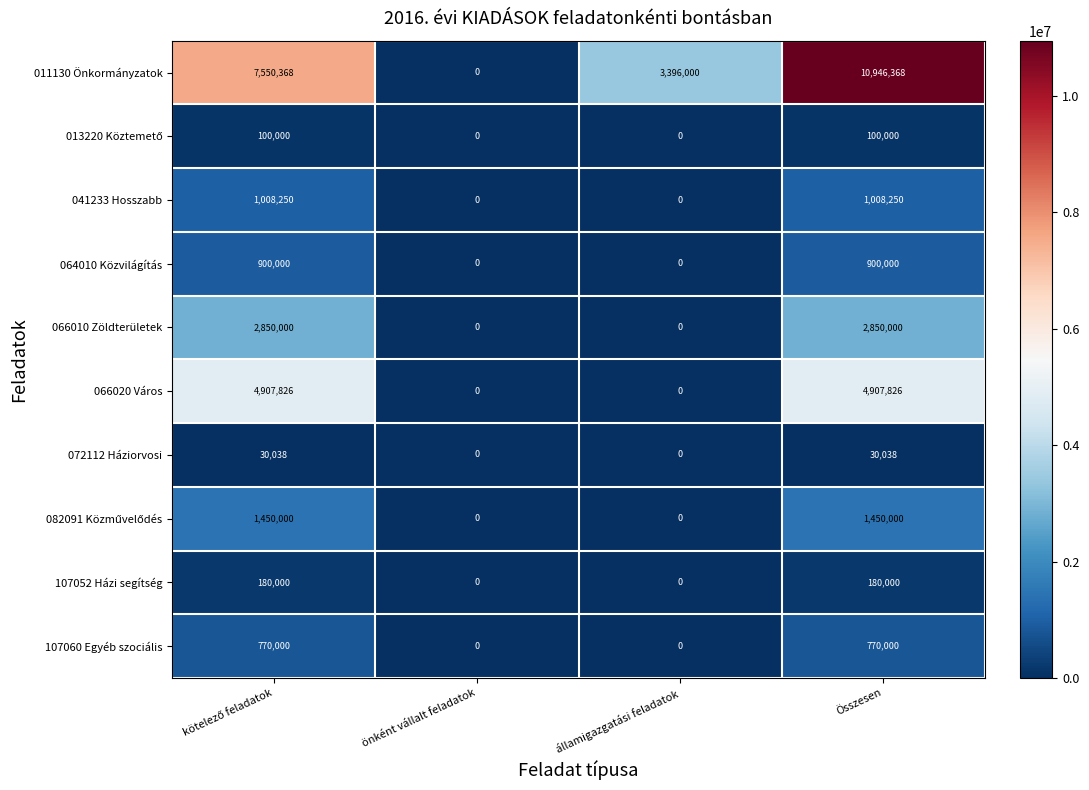

How many values in 011130 Önkormányzatok are above zero?

3